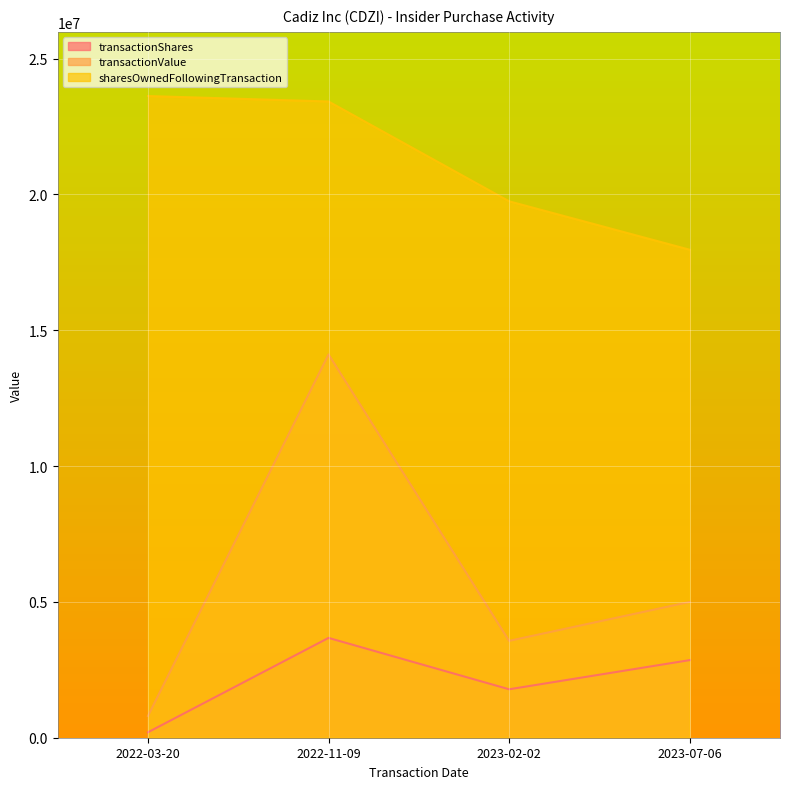

How many values in the sharesOwnedFollowingTransaction series are below 23425300?

2